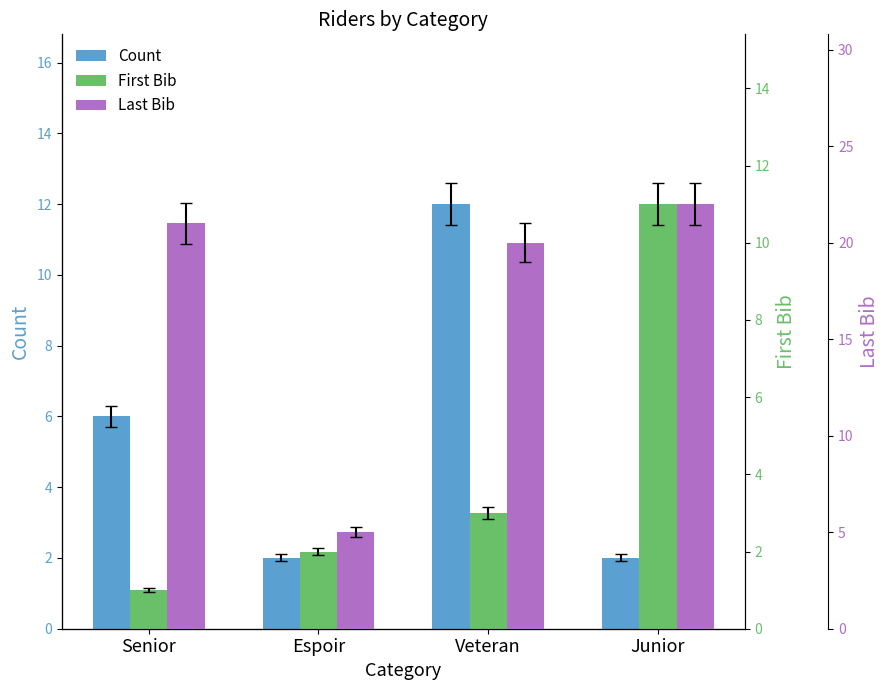

Between Junior and Espoir, which is larger?

Junior